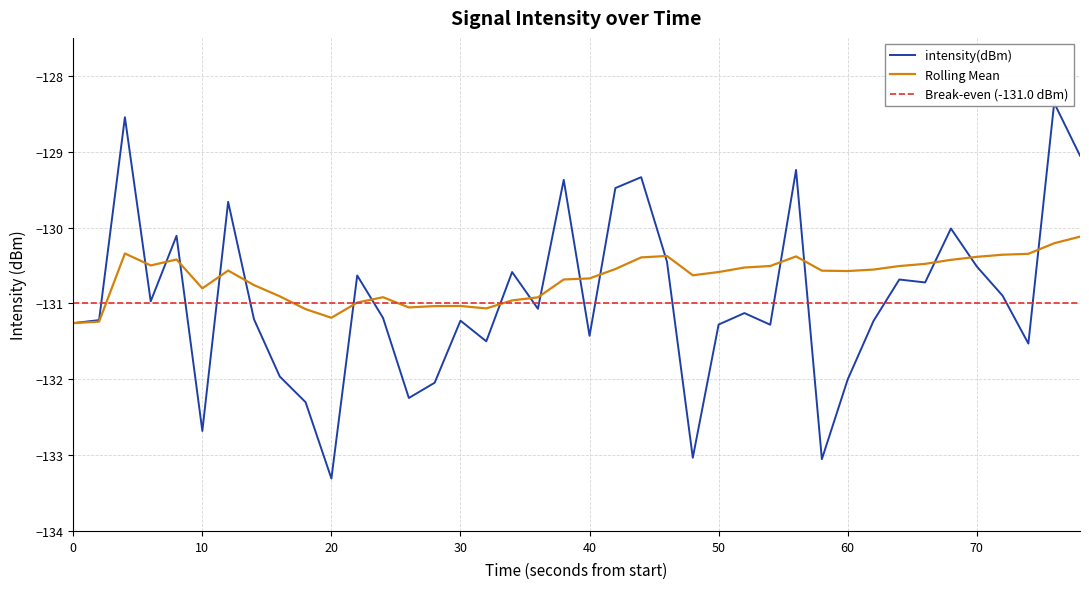

Which series has the widest spread of values?

intensity(dBm)